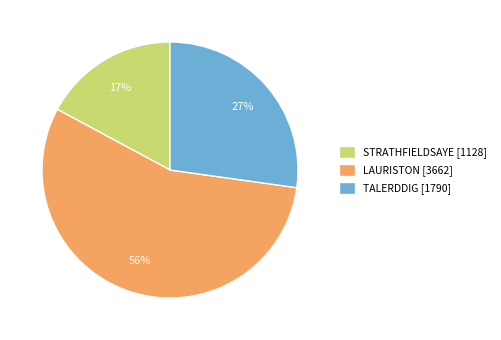

Do LAURISTON [3662] and TALERDDIG [1790] together represent more than half of the pie?

Yes